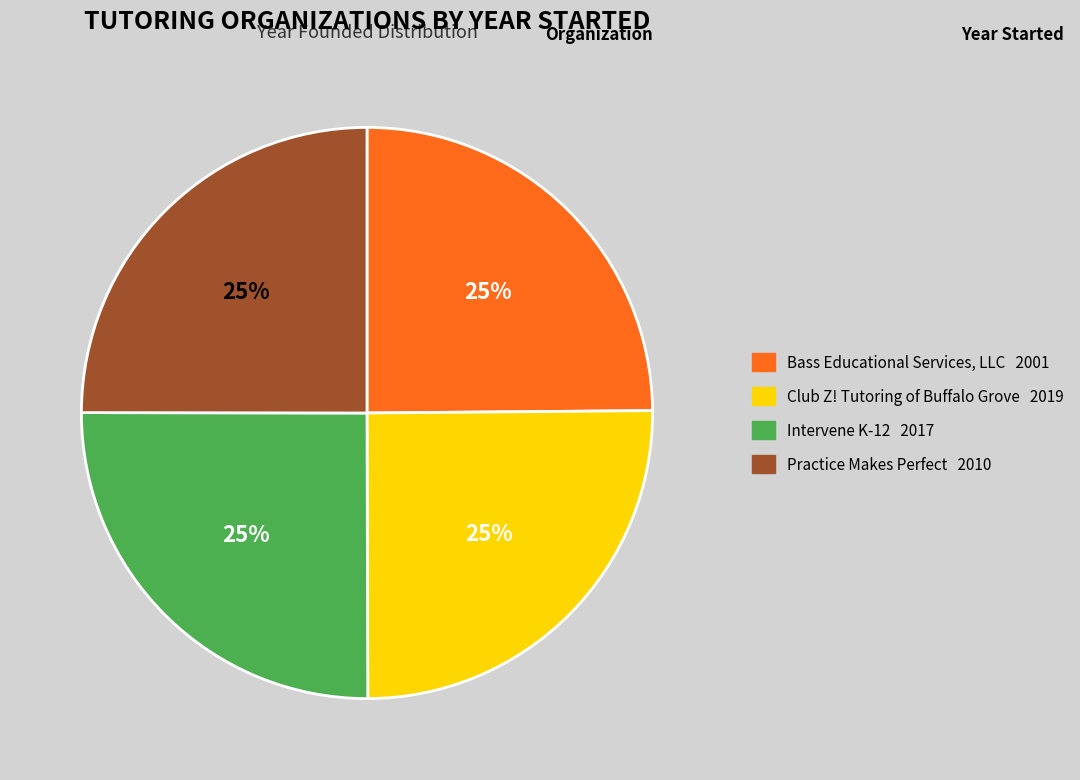

Is there any slice that represents more than half of the pie?

No